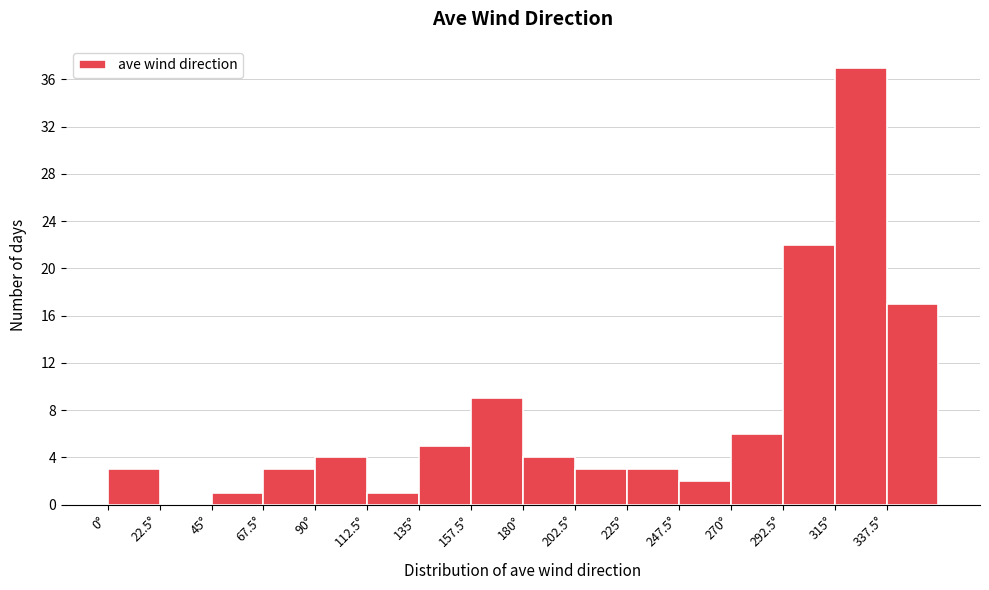

Reading left to right, transcribe this chart: for each bar, give the range it covers on the x-axis and its height. Neither the bar edges nor the heights are printed on the chart, so give them approximately, as read against the axes.

0.0 to 22.5: 3
22.5 to 45.0: 0
45.0 to 67.5: 1
67.5 to 90.0: 3
90.0 to 112.5: 4
112.5 to 135.0: 1
135.0 to 157.5: 5
157.5 to 180.0: 9
180.0 to 202.5: 4
202.5 to 225.0: 3
225.0 to 247.5: 3
247.5 to 270.0: 2
270.0 to 292.5: 6
292.5 to 315.0: 22
315.0 to 337.5: 37
337.5 to 360.0: 17